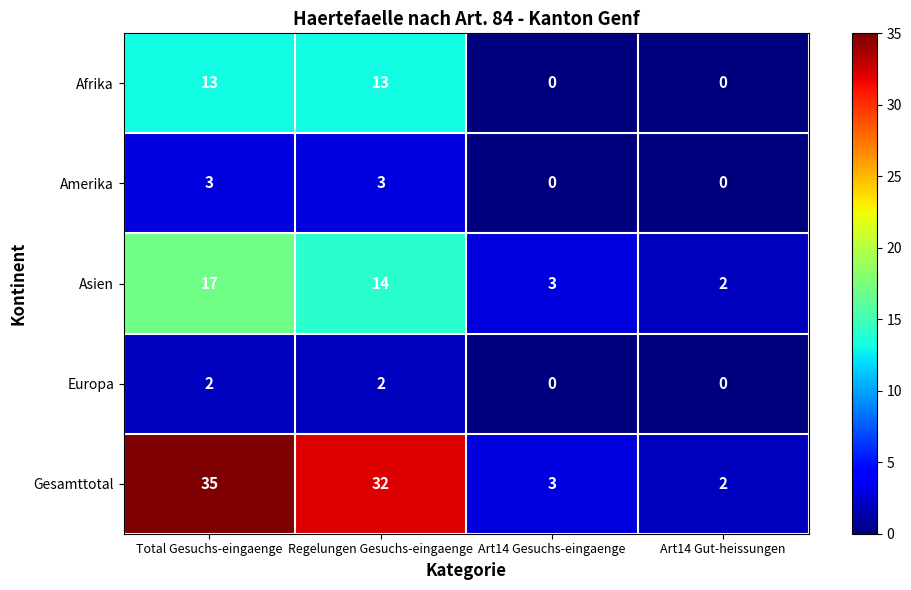

What is the sum of the Amerika values at Art14 Gesuchs-eingaenge and Regelungen Gesuchs-eingaenge?

3